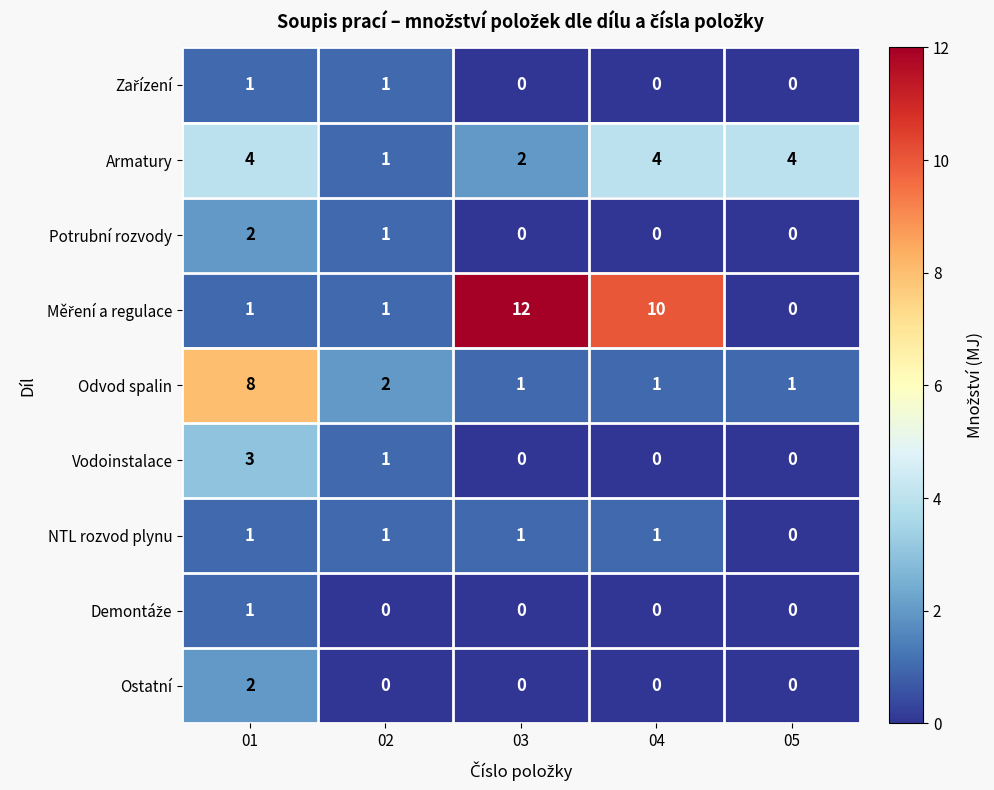

What is the total value across all series at 04?

16